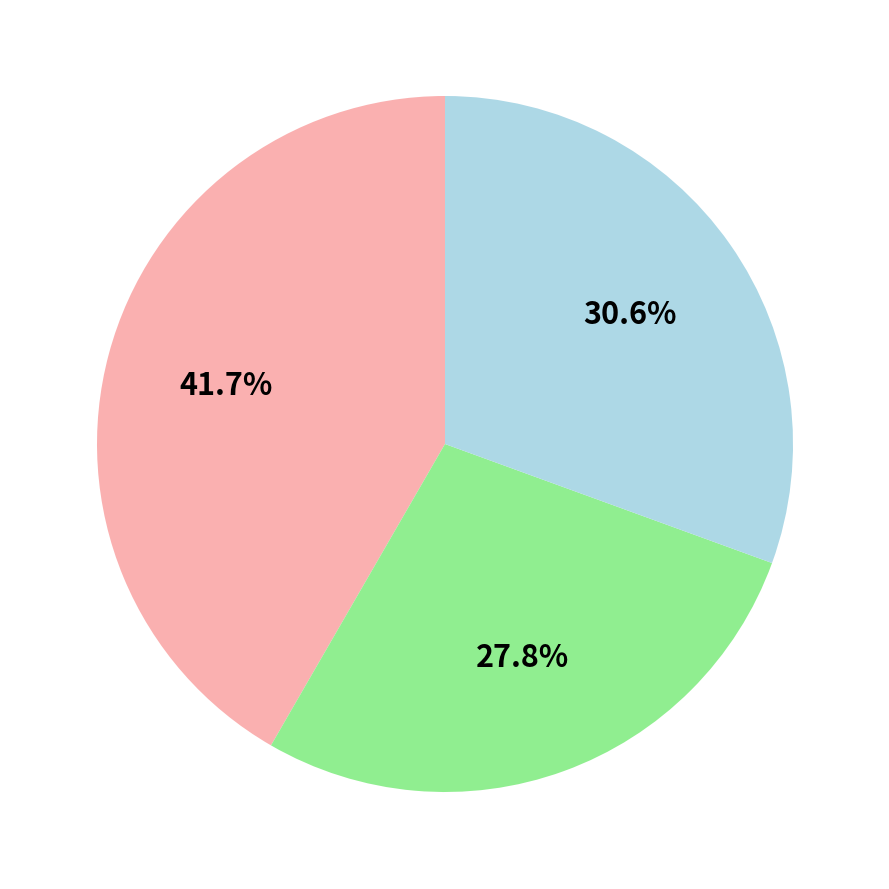

Is there any slice that represents more than half of the pie?

No